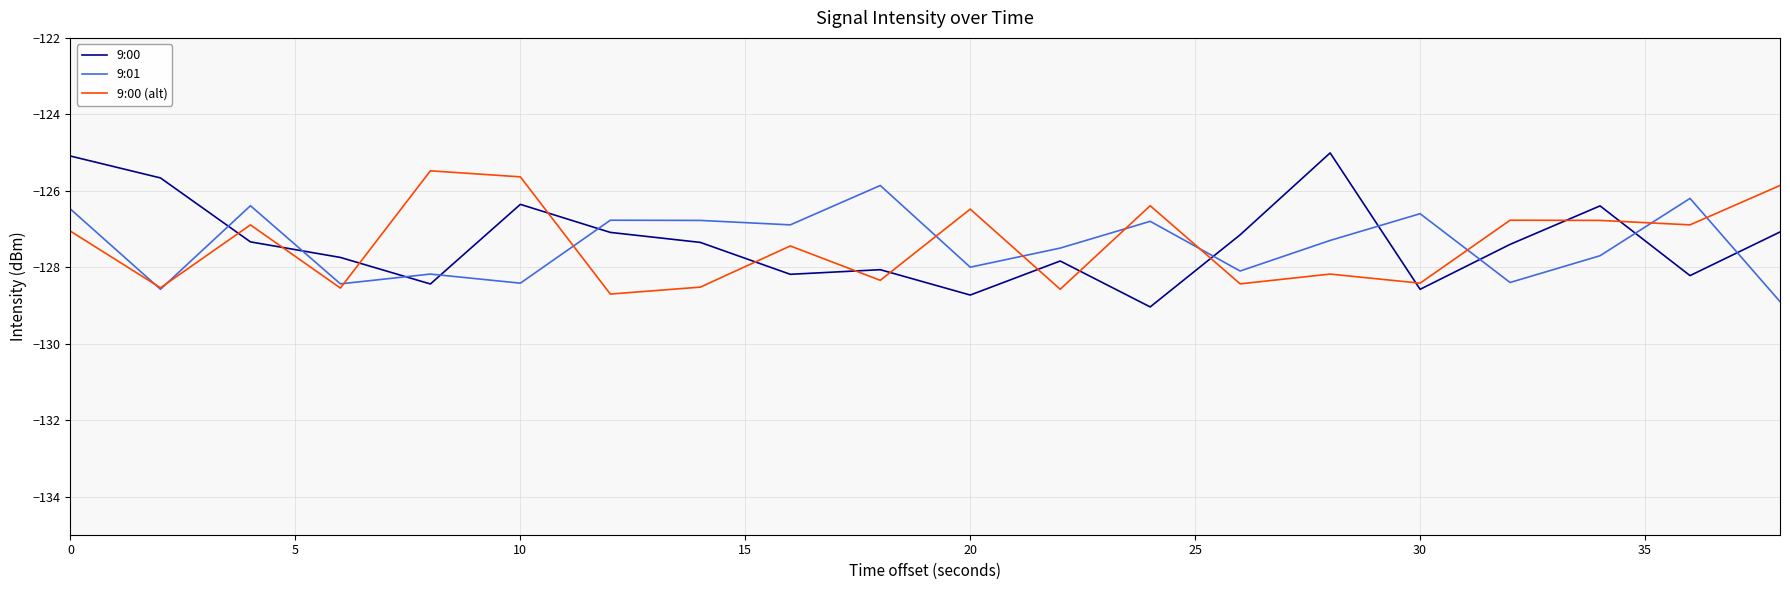

Which series has the widest spread of values?

9:00